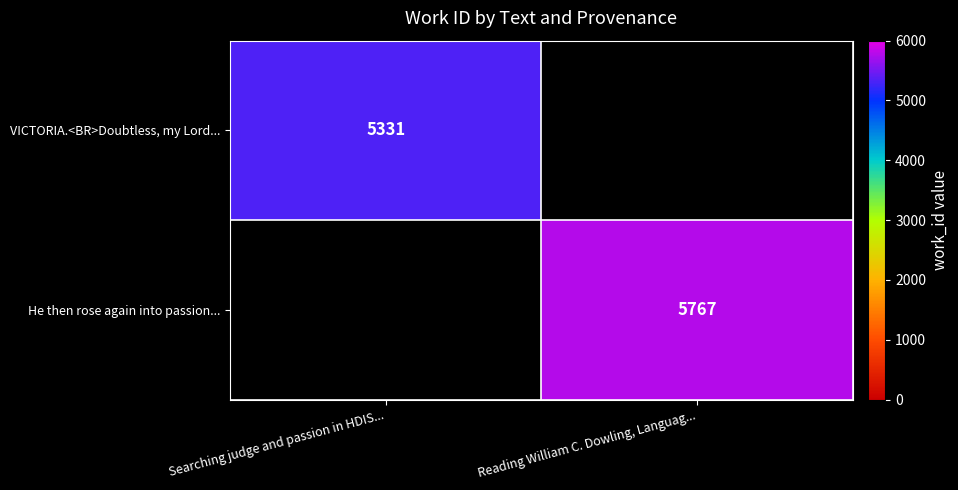

Is the value of He then rose again into passion... at Reading William C. Dowling, Languag... greater than the value of VICTORIA.<BR>Doubtless, my Lord... at Searching judge and passion in HDIS...?

Yes